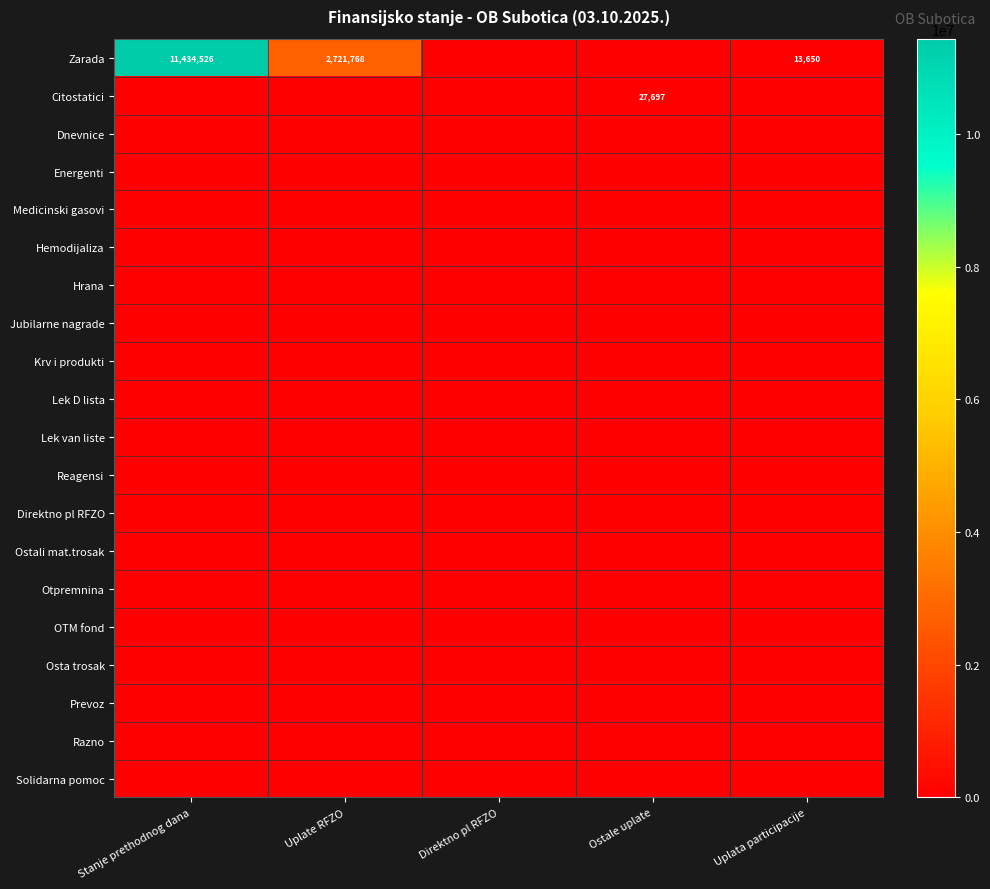

How many series are shown in this chart?

20